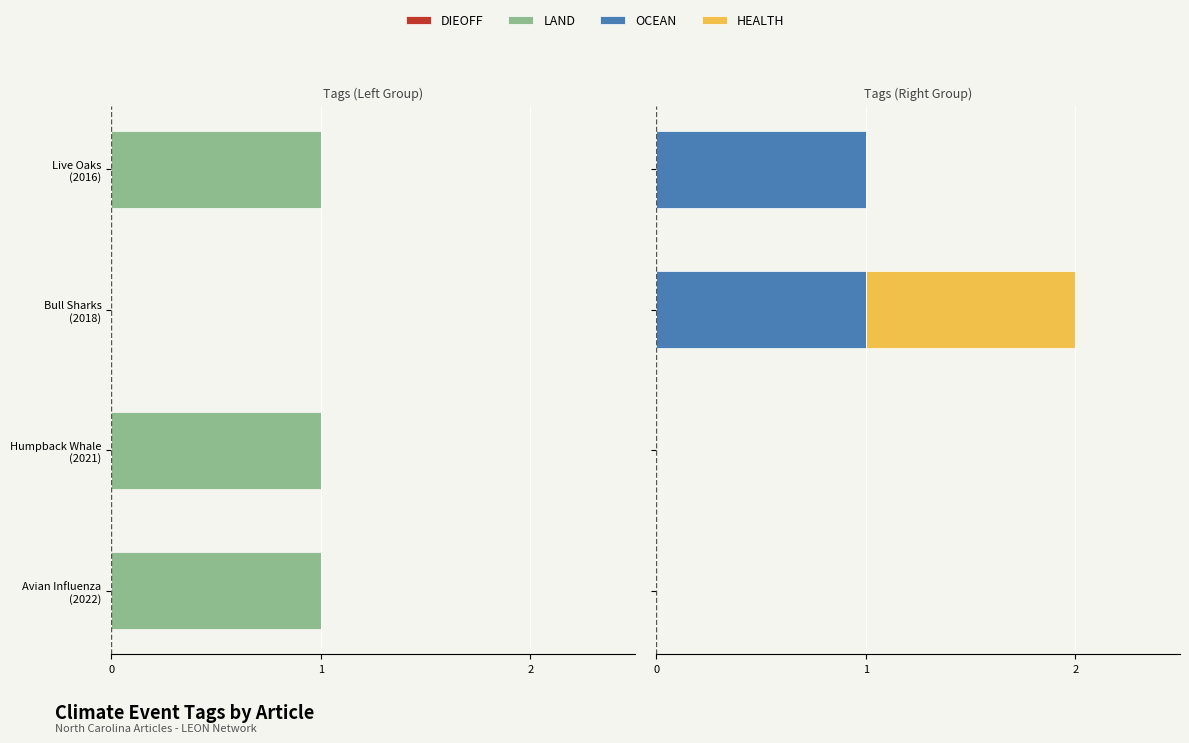

The LAND series shows -2 at Humpback Whale (2021). True or false?

False